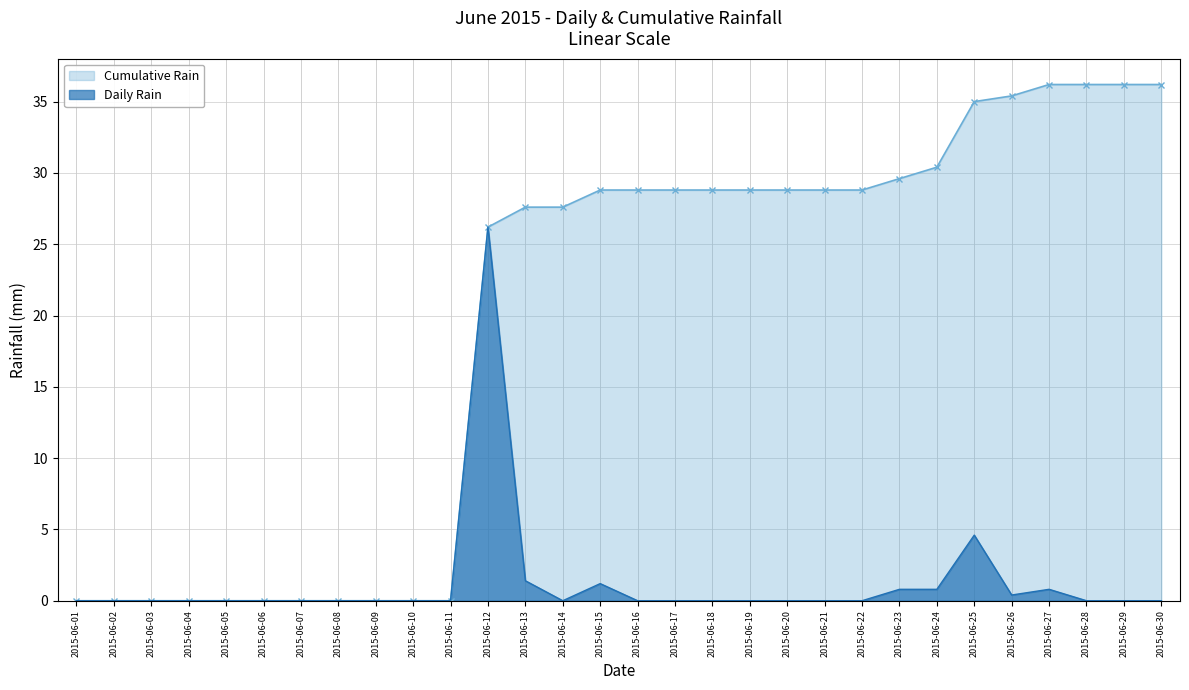

What is the difference between the Cumulative Rain values at 2015-06-23 and 2015-06-26?

5.8